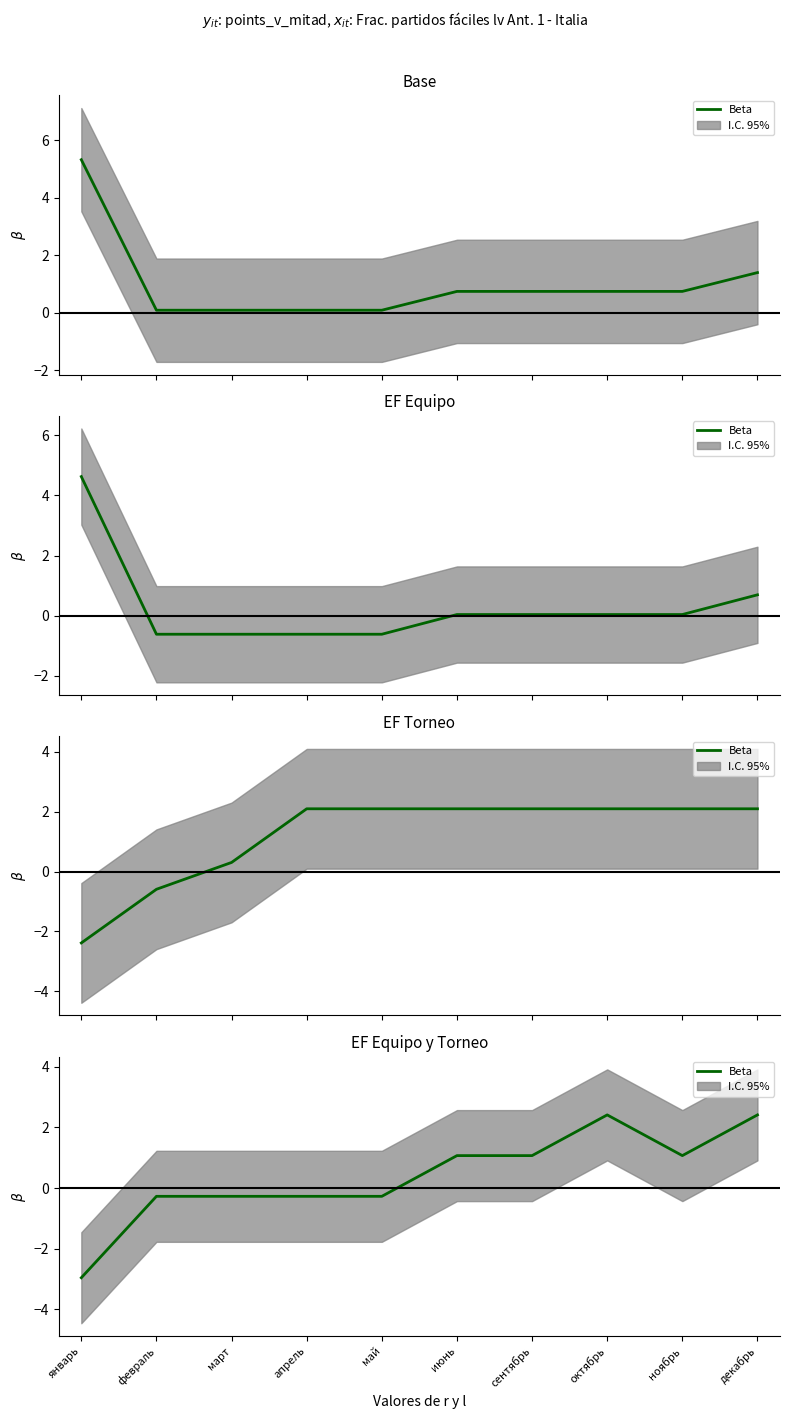

How many lines are shown in the chart?

1